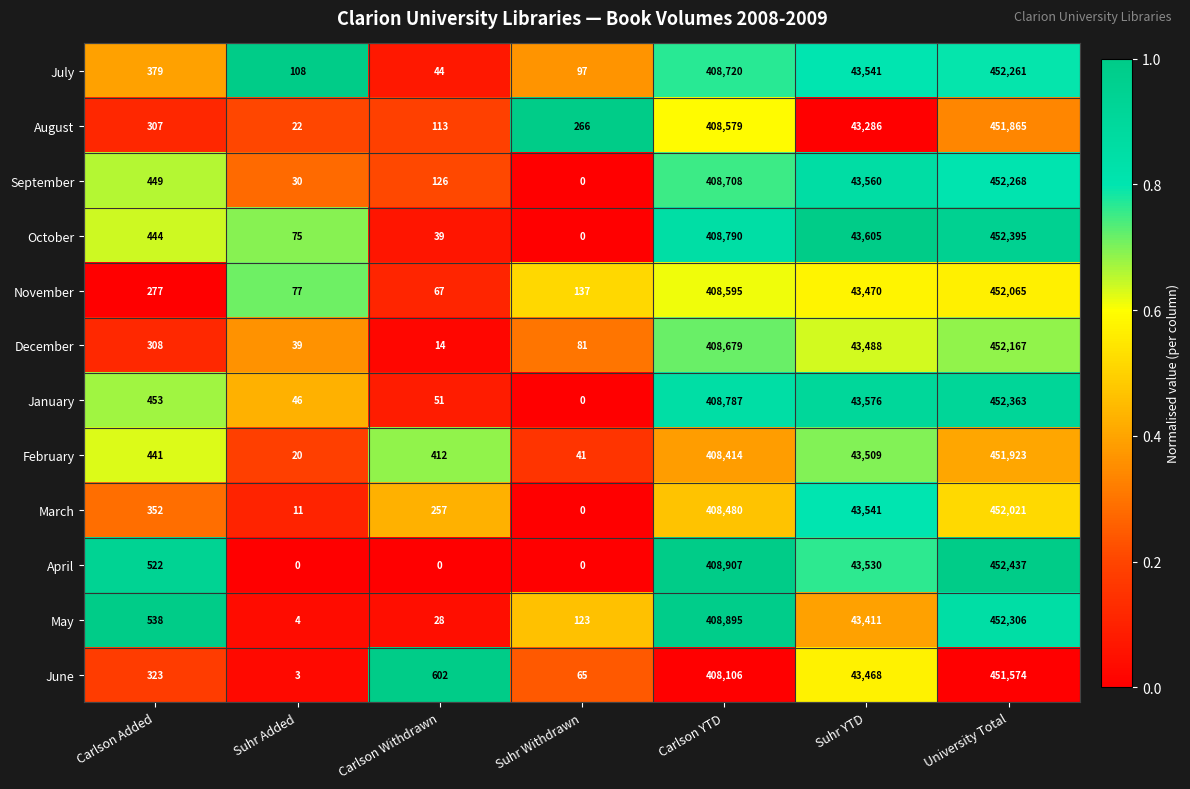

What is the highest value of the September series?

452268